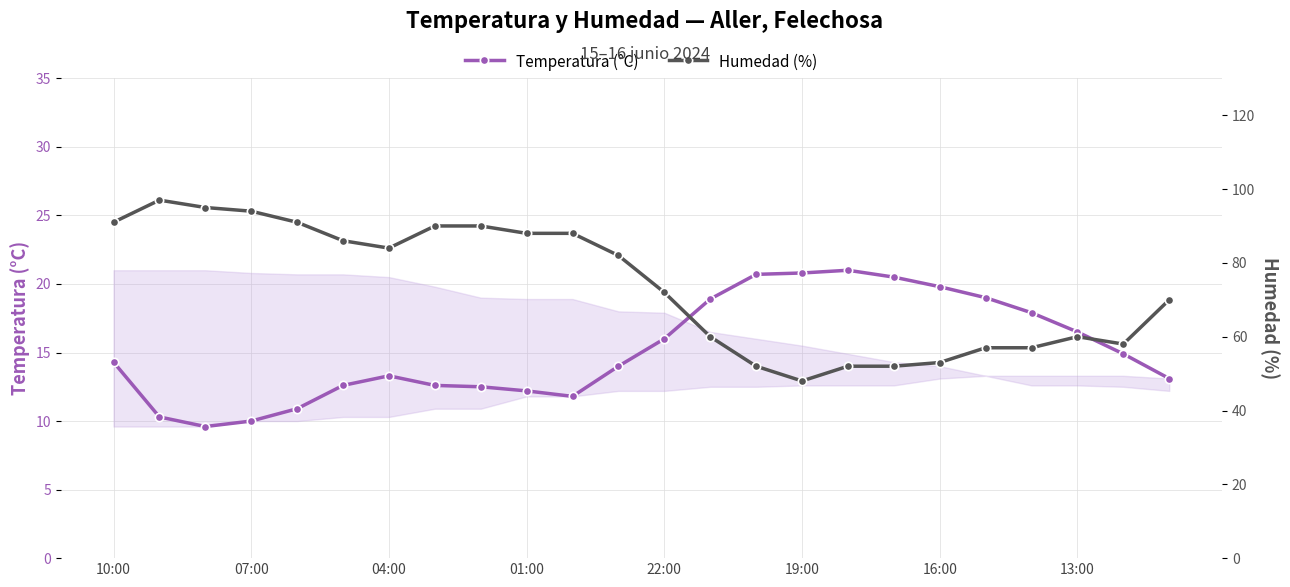

What is the minimum value for Temperatura (°C)?

9.6